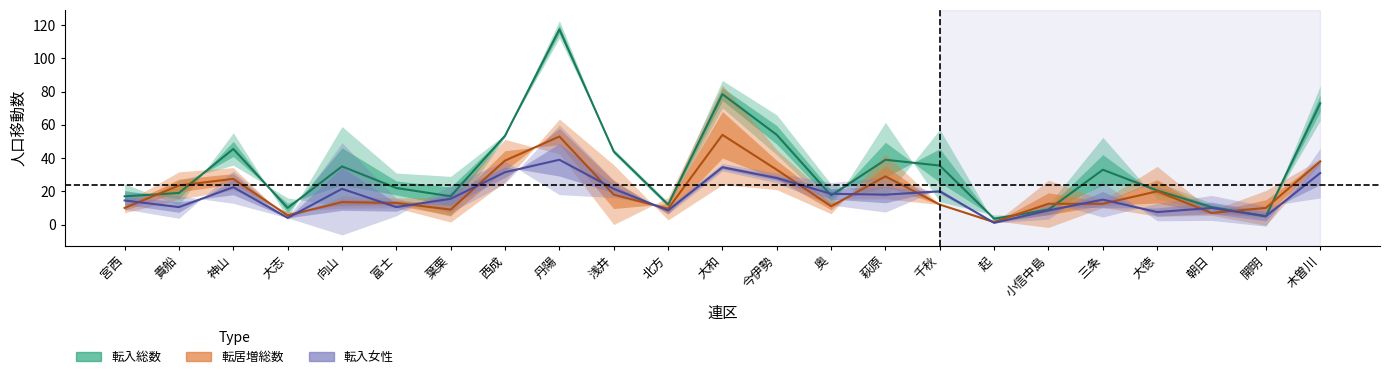

What is the minimum value shown in the chart?

1.0